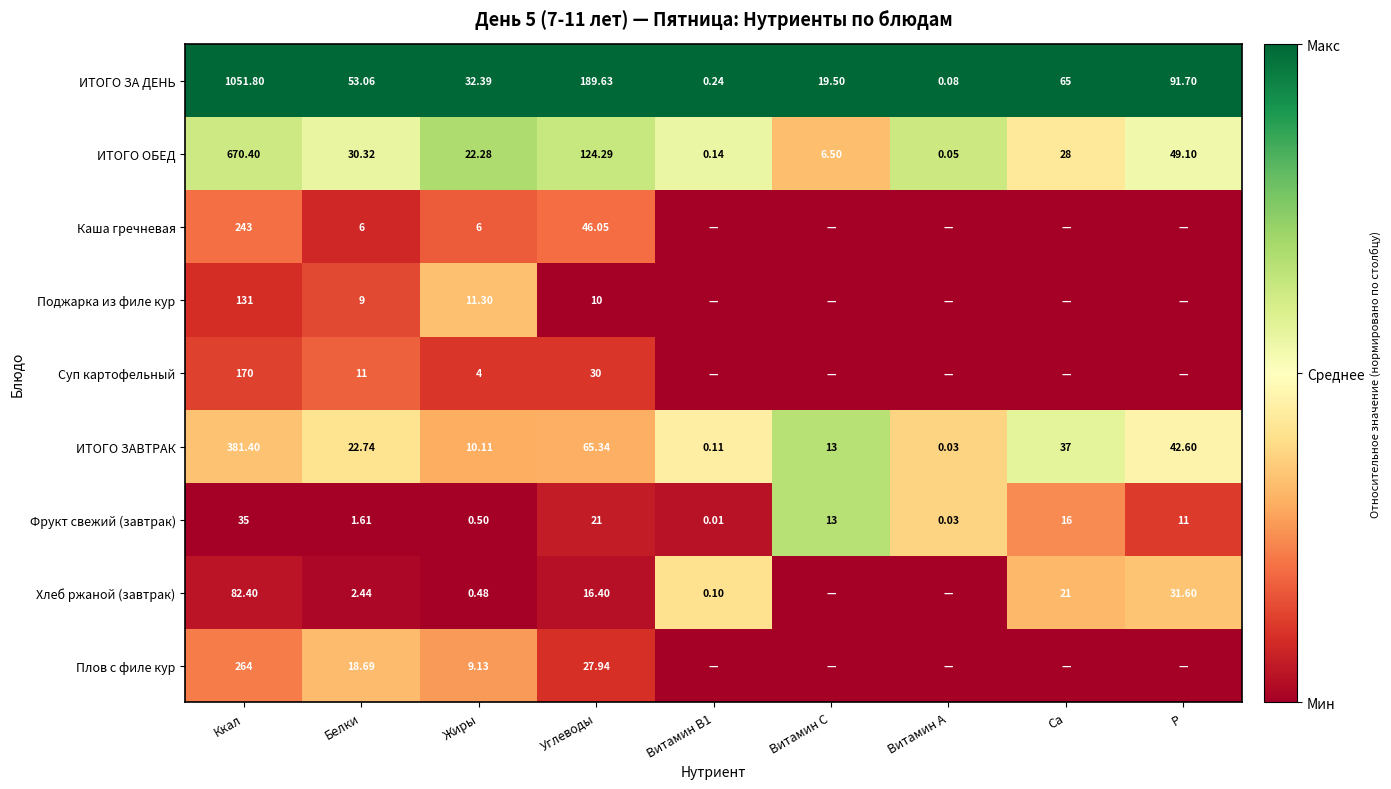

At which label does ИТОГО ОБЕД reach its peak?

Ккал